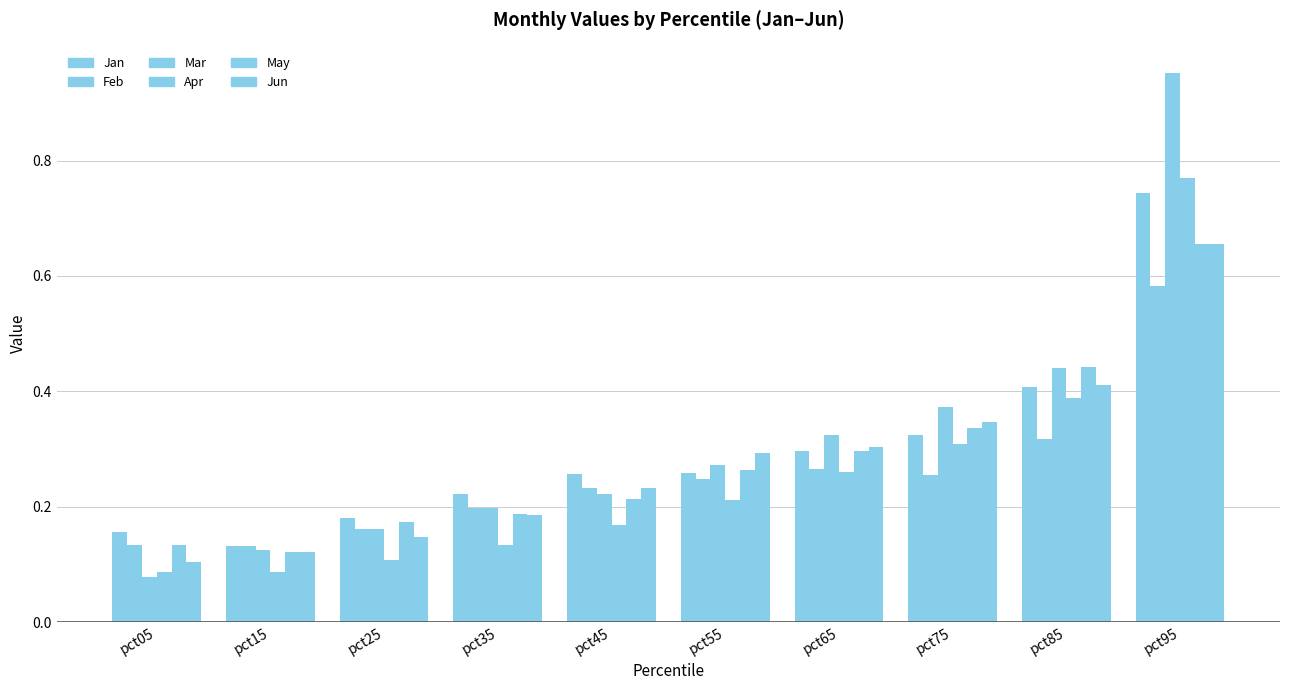

How many groups of bars are there?

10